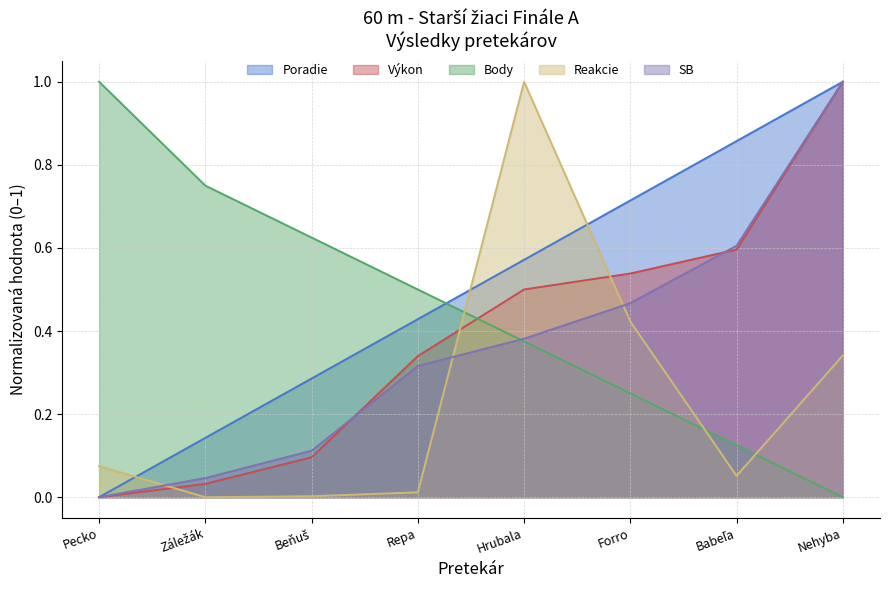

How many series are shown in this chart?

5